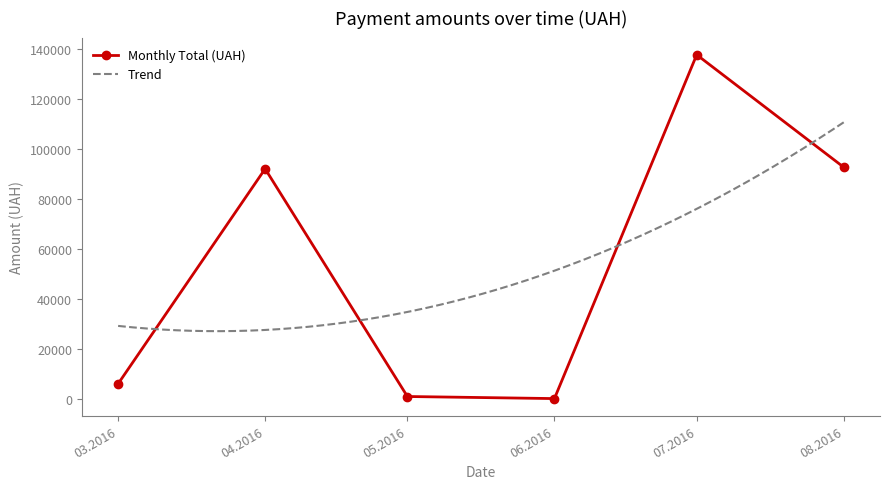

True or false: Monthly Total (UAH) has more than 0 points higher than both neighbors.

True